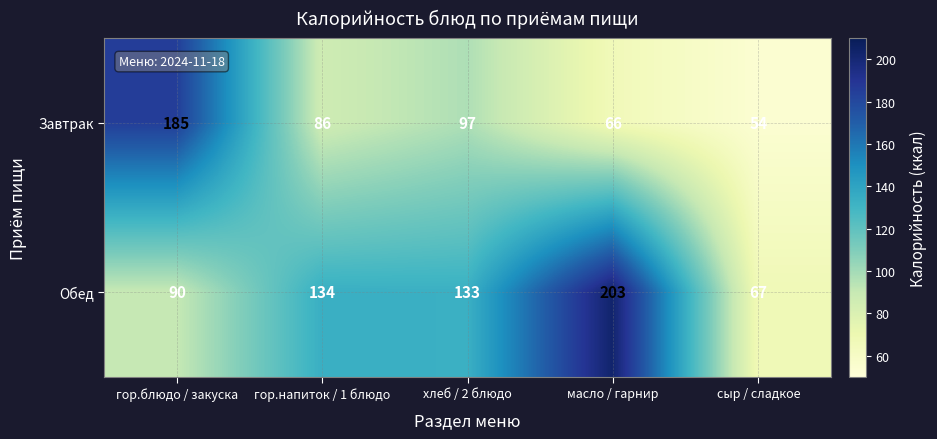

Which series has the largest total across all categories?

Обед